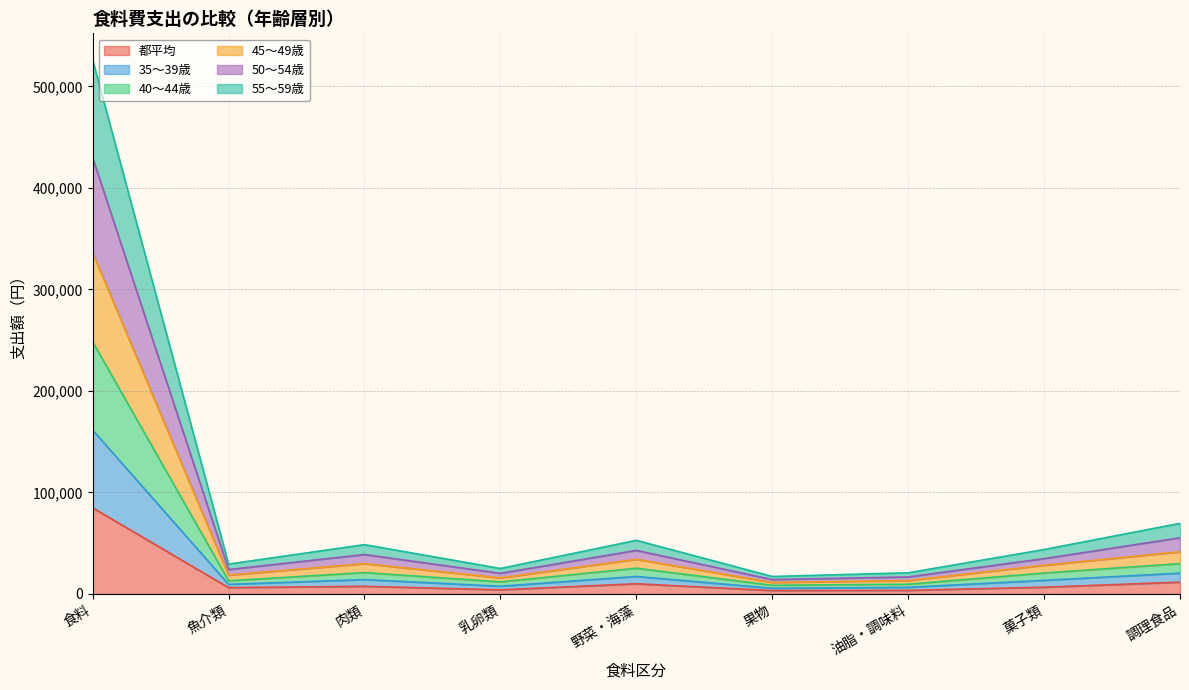

Which category has the lowest value across all series?

果物